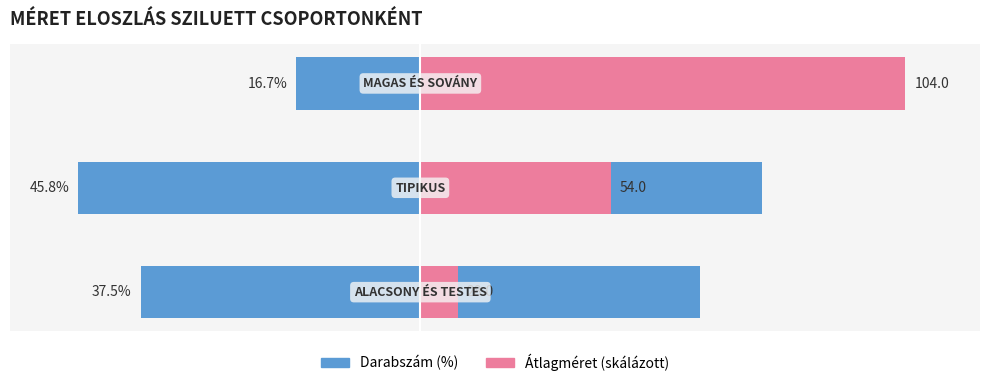

Between −60 and −20, which series saw the biggest shift?

Átlagméret (skálázott)